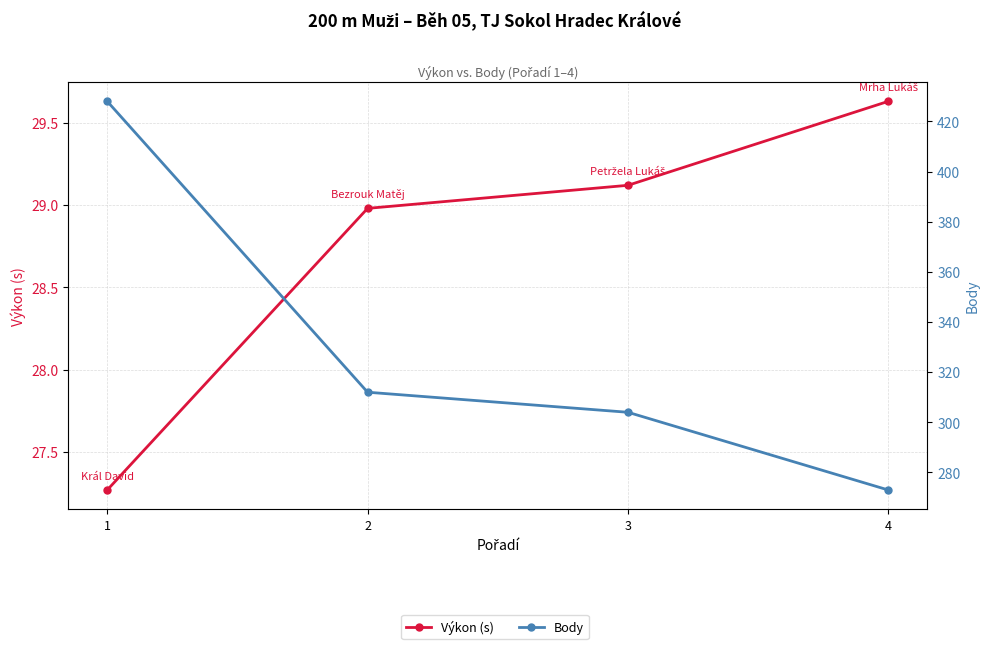

Which series has the largest range (max minus min)?

Body